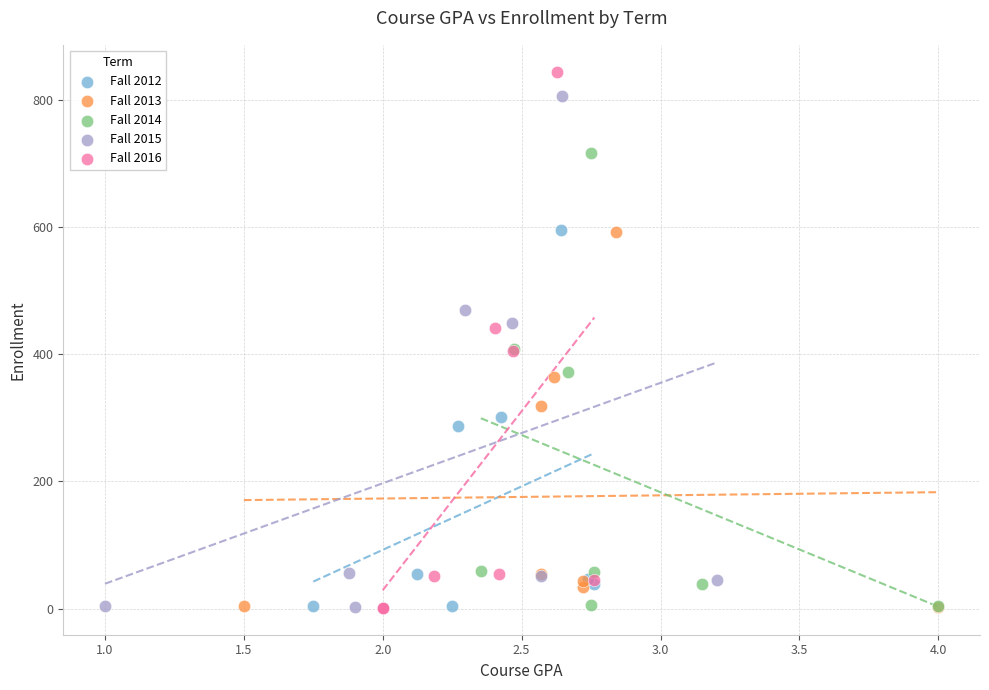

Which series contains the highest Y value?

Fall 2016